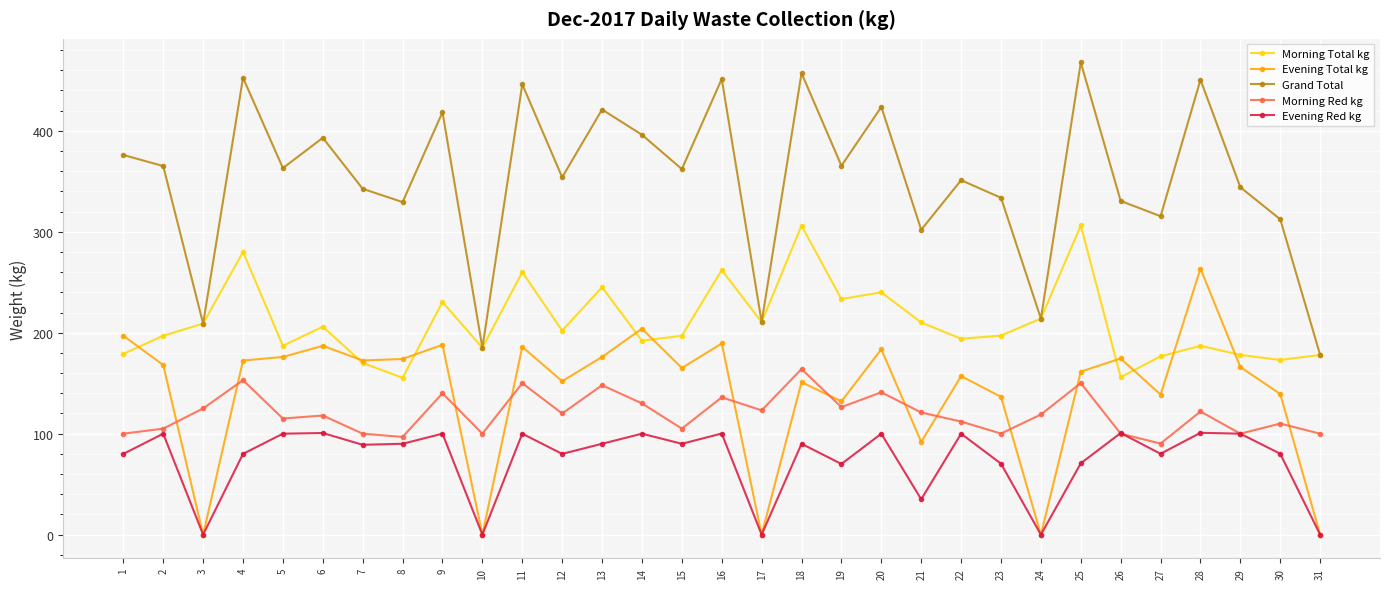

What is the highest value of the Evening Red kg series?

100.9